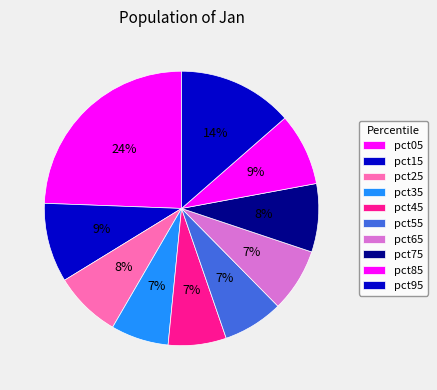

To the nearest percent, what is the difference between the pct65 and pct45 slice percentages?

1%